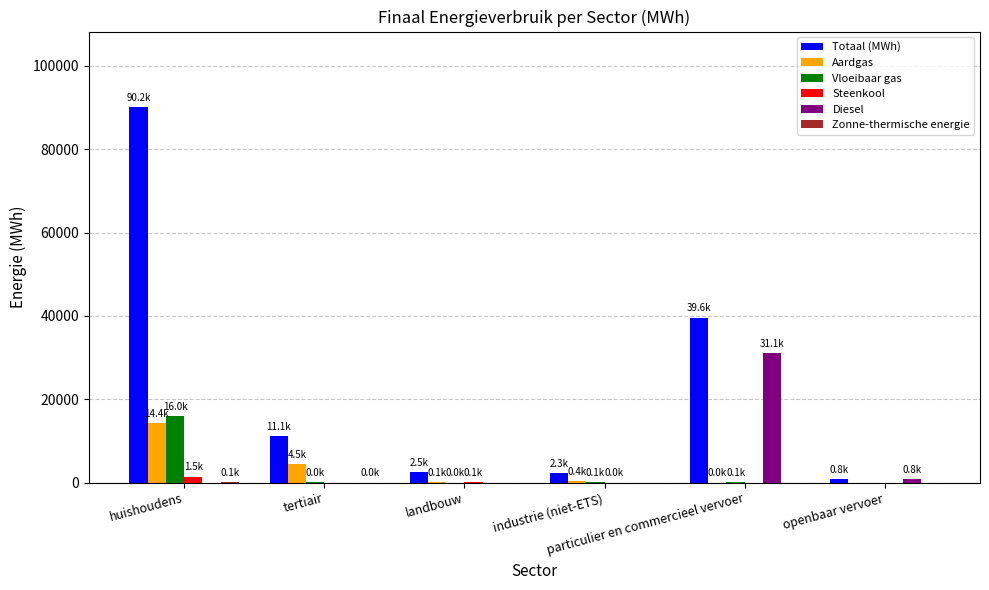

How many groups of bars are there?

6